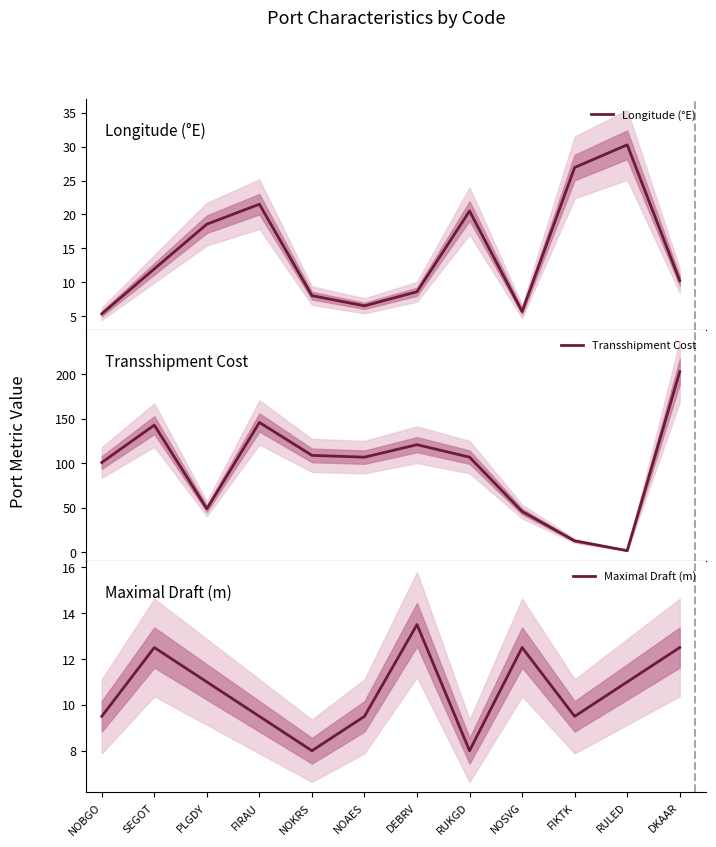

True or false: Maximal Draft (m) and Longitude (°E) intersect in this chart.

True